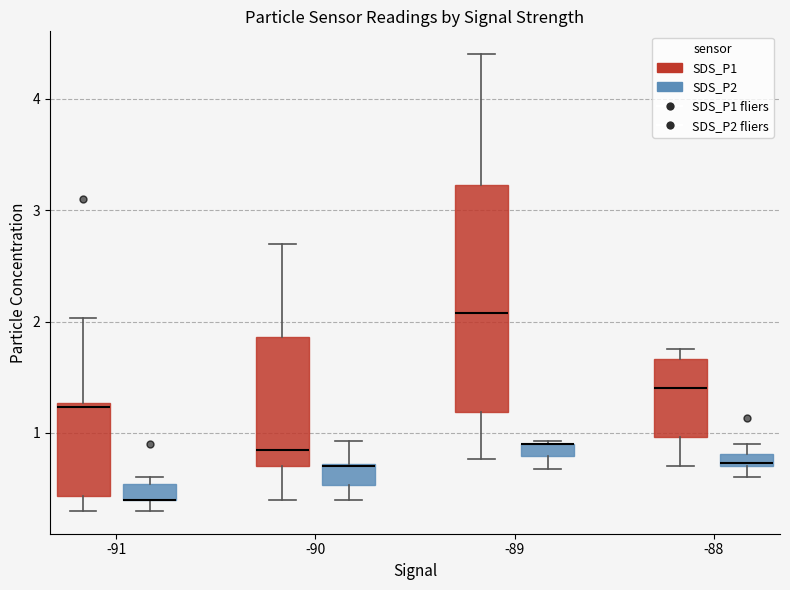

Which box is the tallest, from its lower edge to its upper edge?

-89 (SDS_P1)